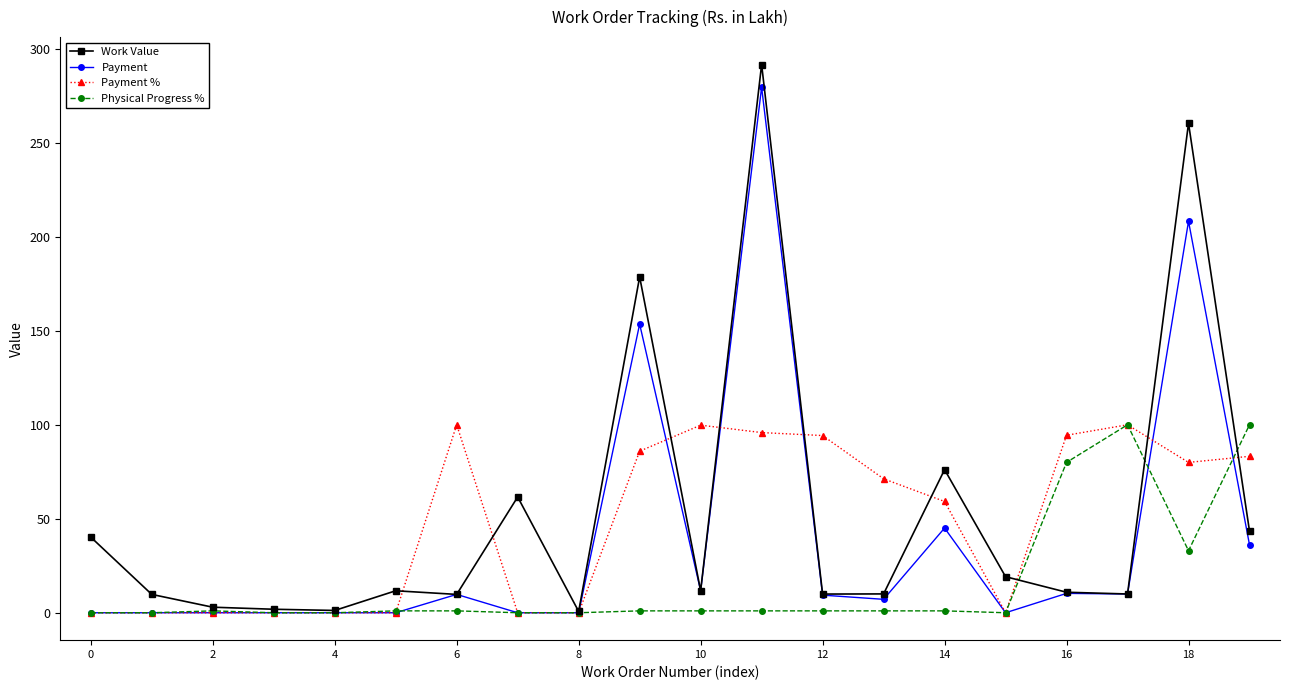

True or false: Work Value has more than 1 points higher than both neighbors.

True